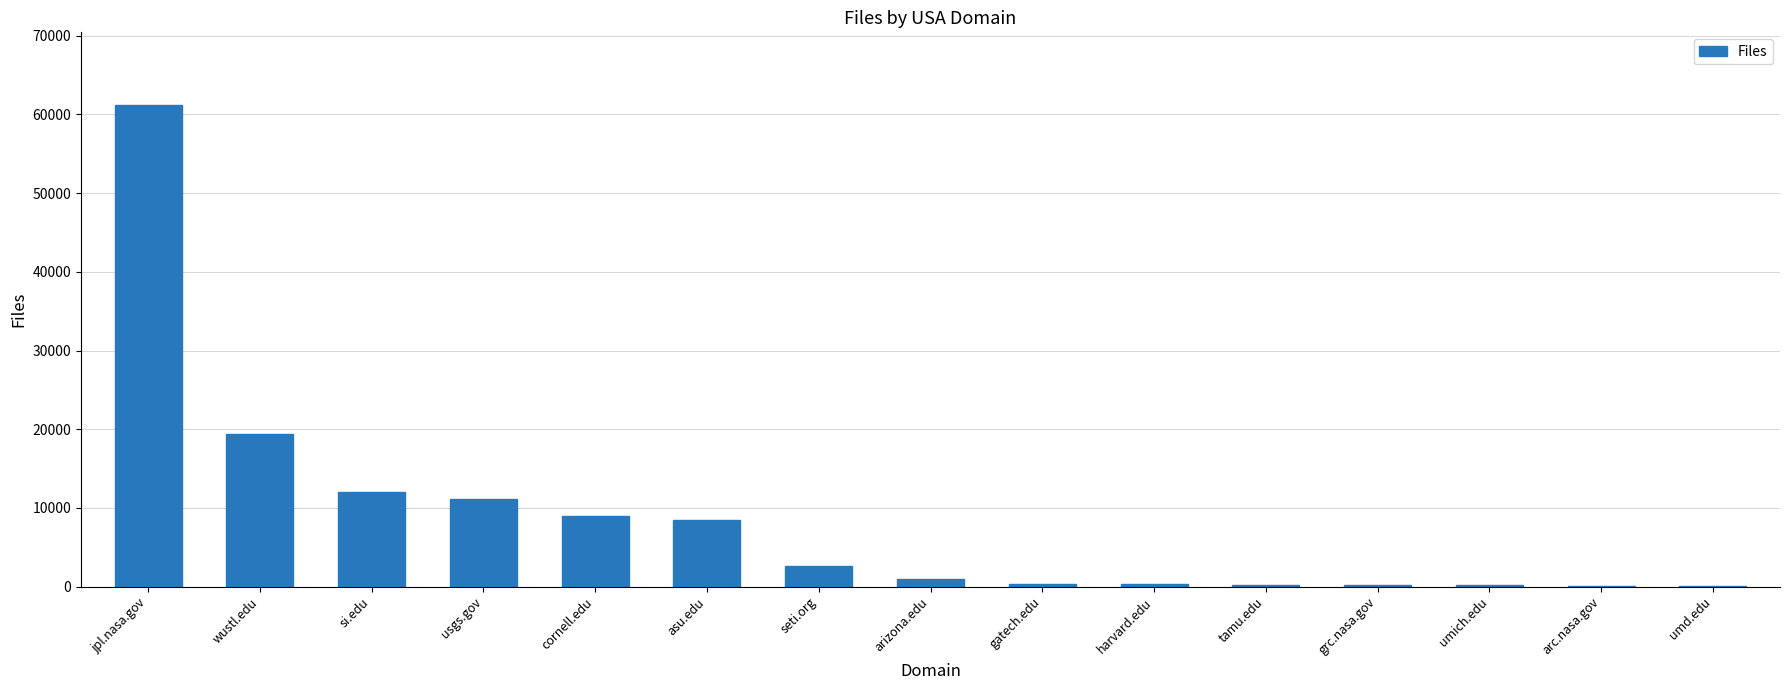

What is the change in value from cornell.edu to arc.nasa.gov?

-8895